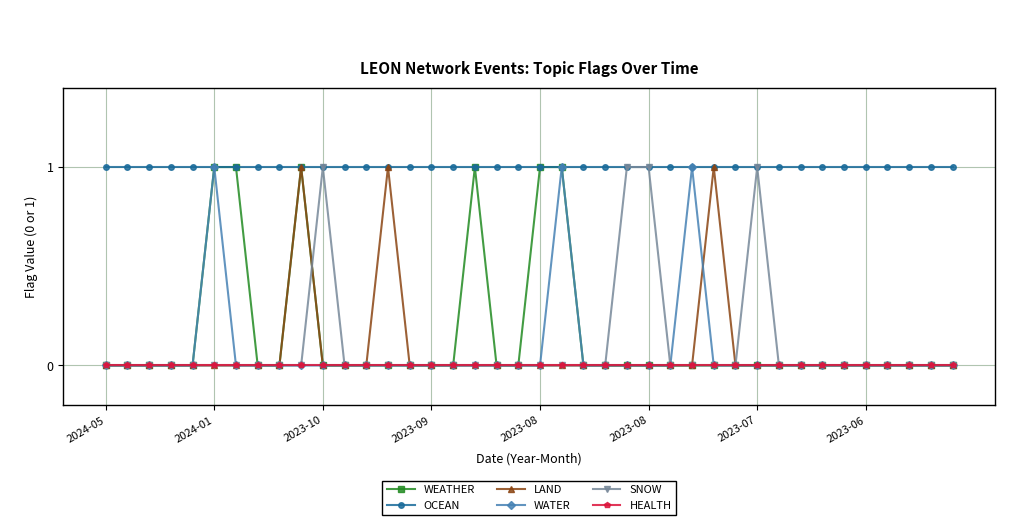

What are all the series names shown in the legend?

WEATHER, OCEAN, LAND, WATER, SNOW, HEALTH